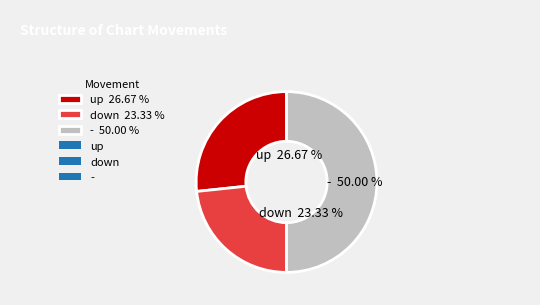

To the nearest percent, what portion does up represent?

27%